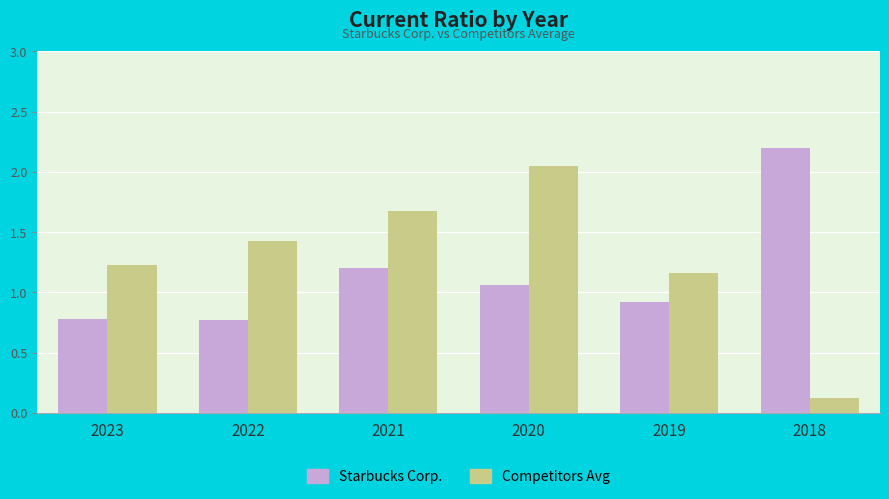

List the labels in order of Competitors Avg value, largest first.

2020, 2021, 2022, 2023, 2019, 2018